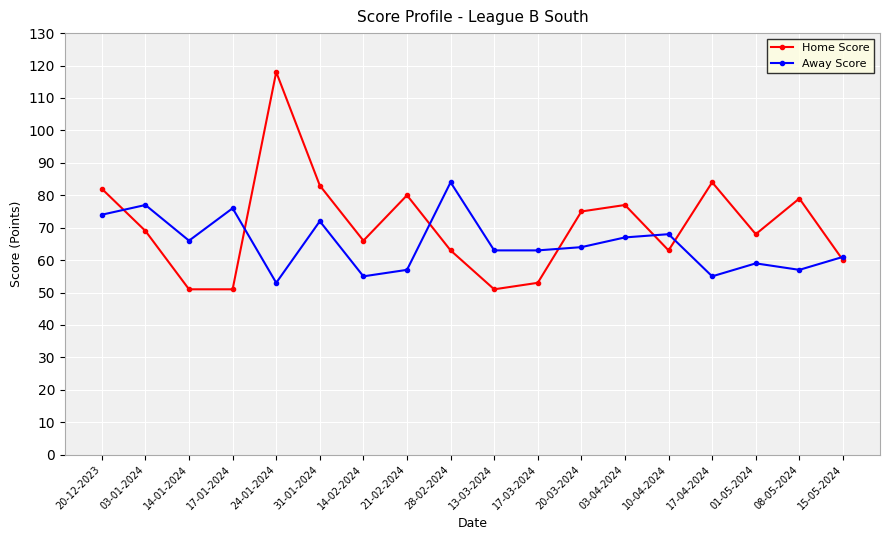

Does the chart have visible grid lines?

Yes